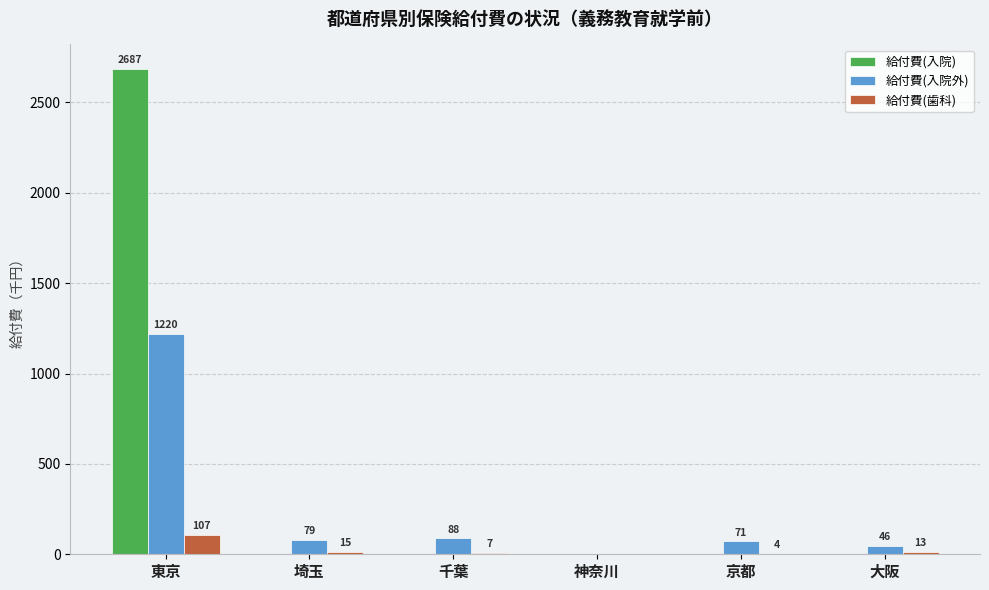

Which category has the highest value across all series?

東京